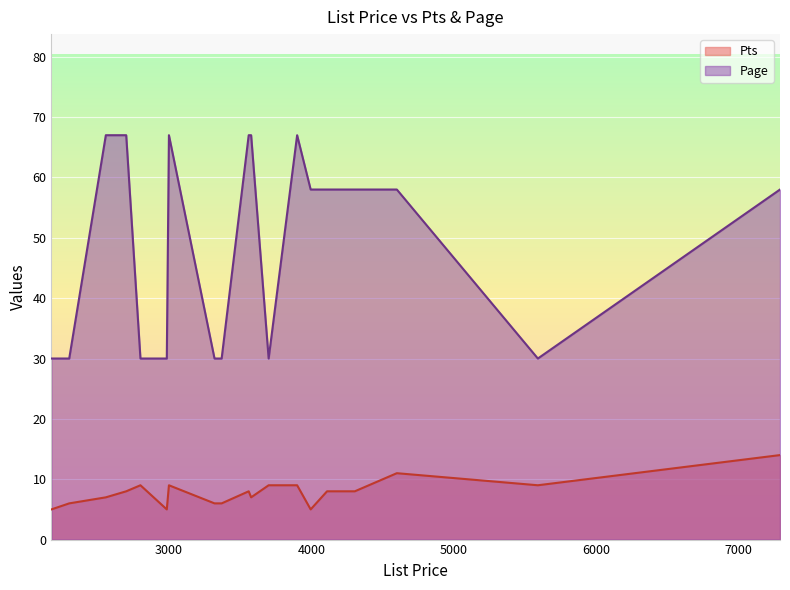

At which label is Page closest to 48?

4600